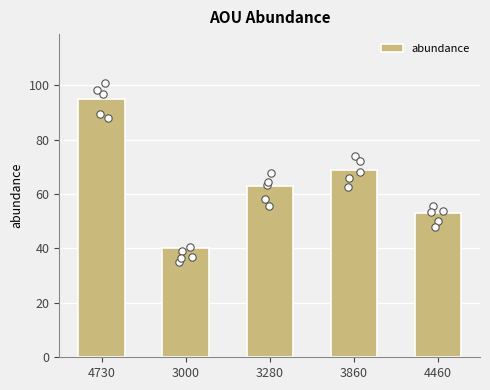

What is the change in value from 3000 to 3280?

+23